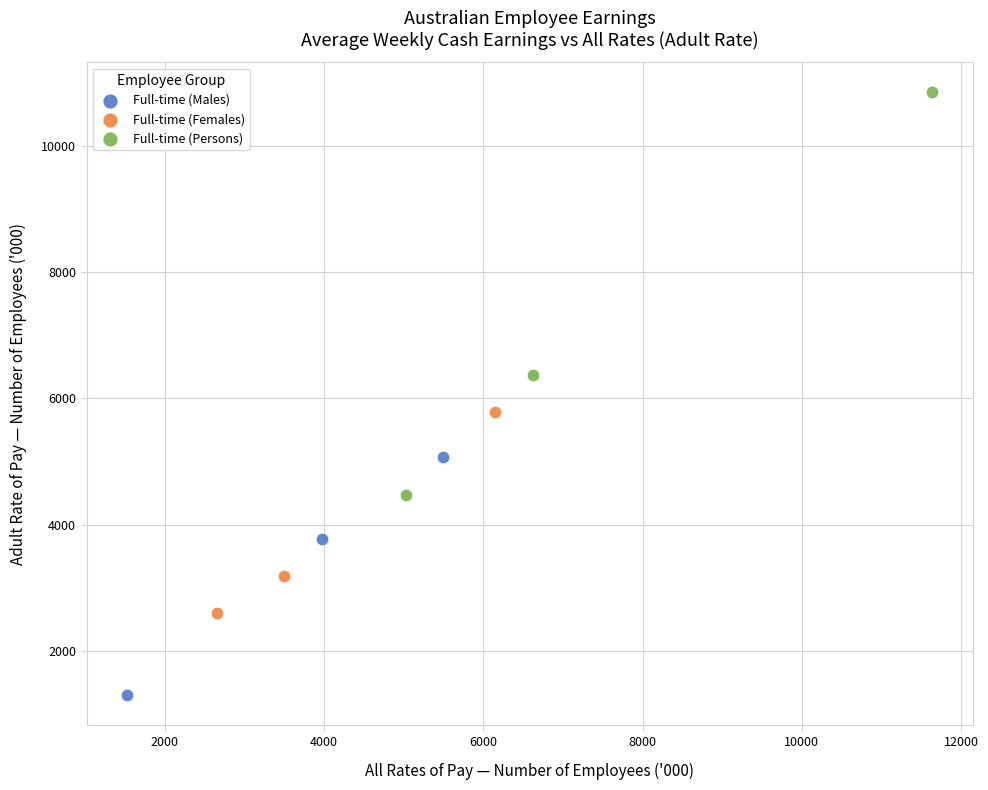

Which series contains the lowest Y value?

Full-time (Males)